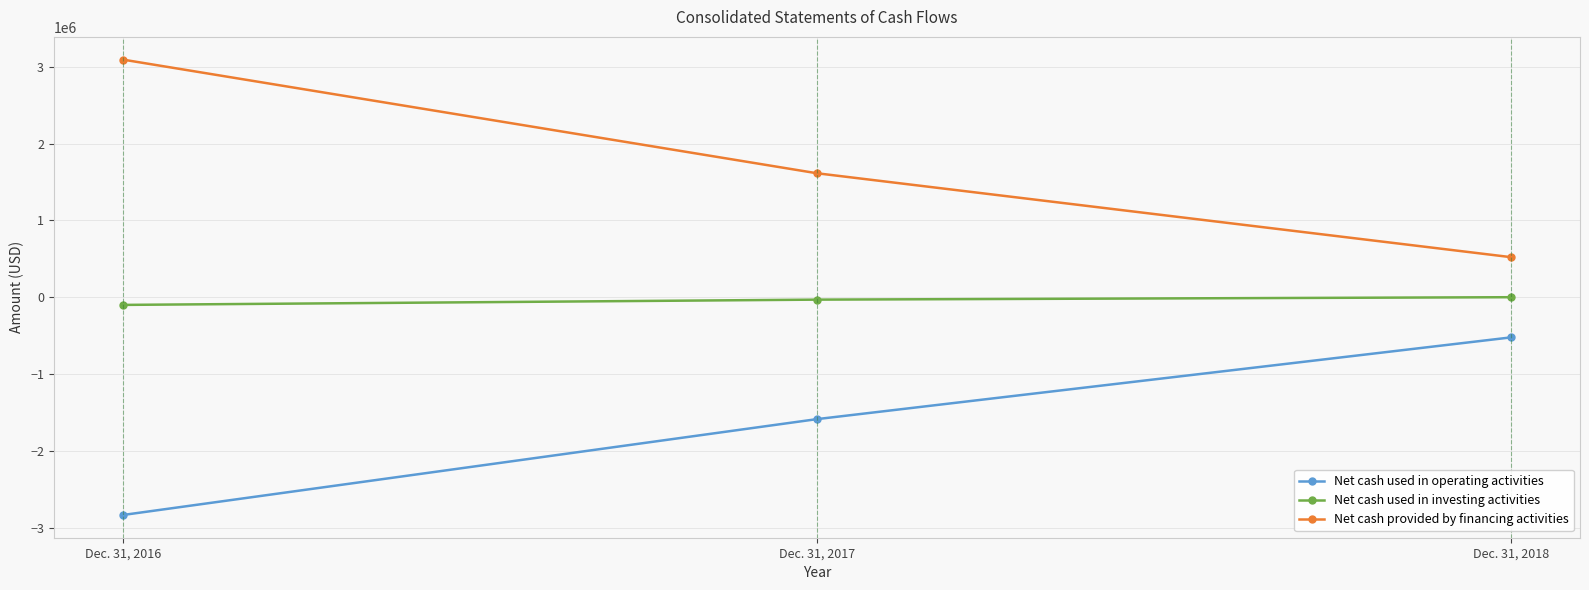

What is the spread (max minus min) of values at Dec. 31, 2018?

1045902